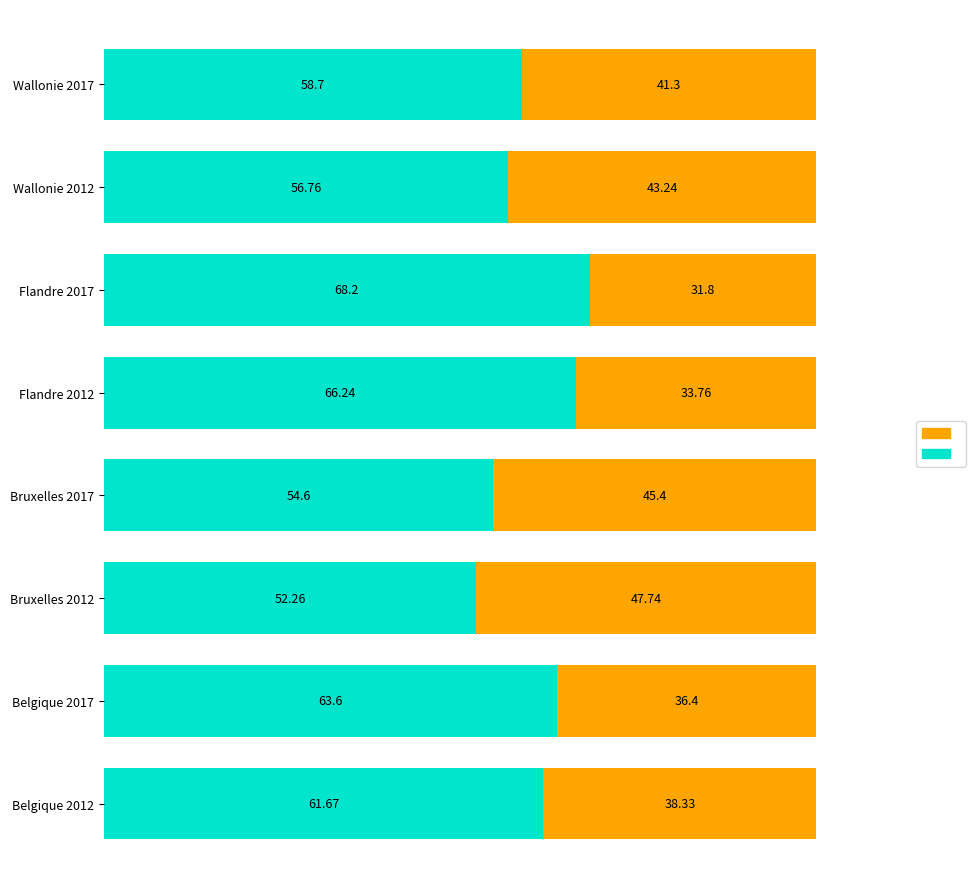

What is the total value across all series at Wallonie 2012?

100.0